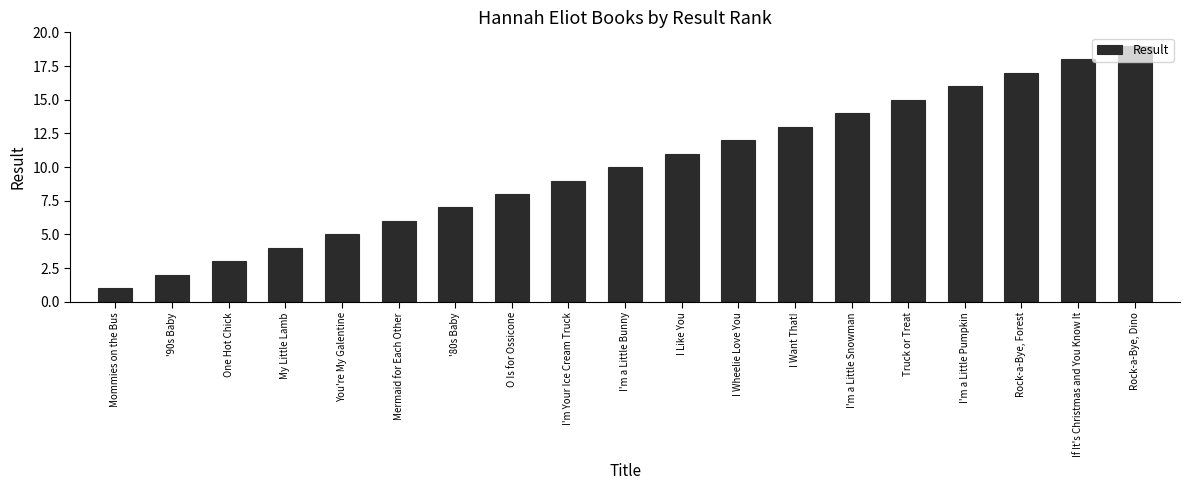

What is the sum of all values?

190